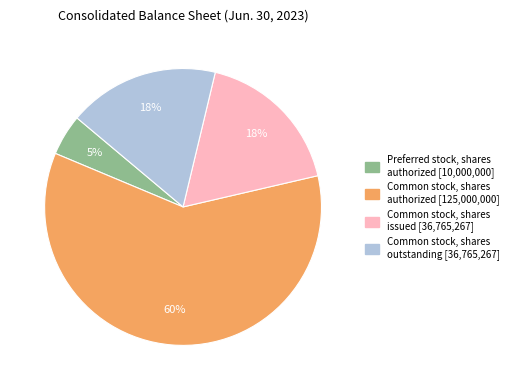

To the nearest percent, what is the average slice percentage?

25%